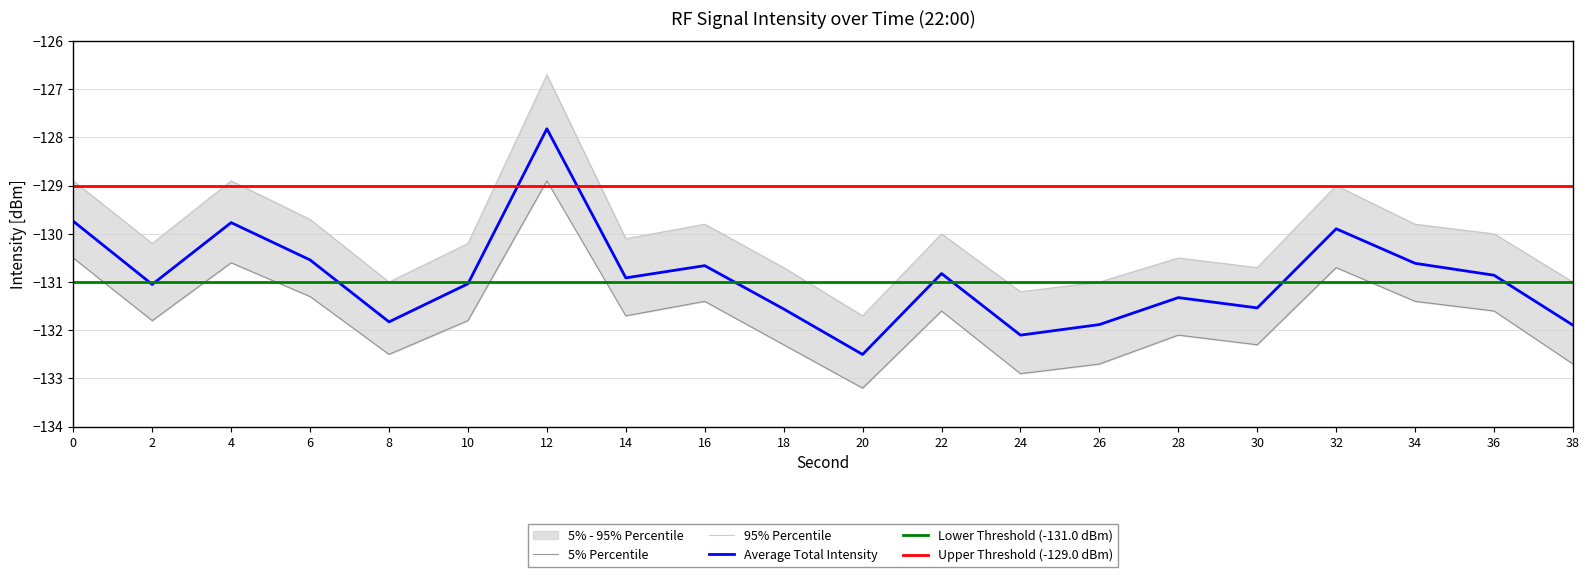

Does the chart have visible grid lines?

Yes